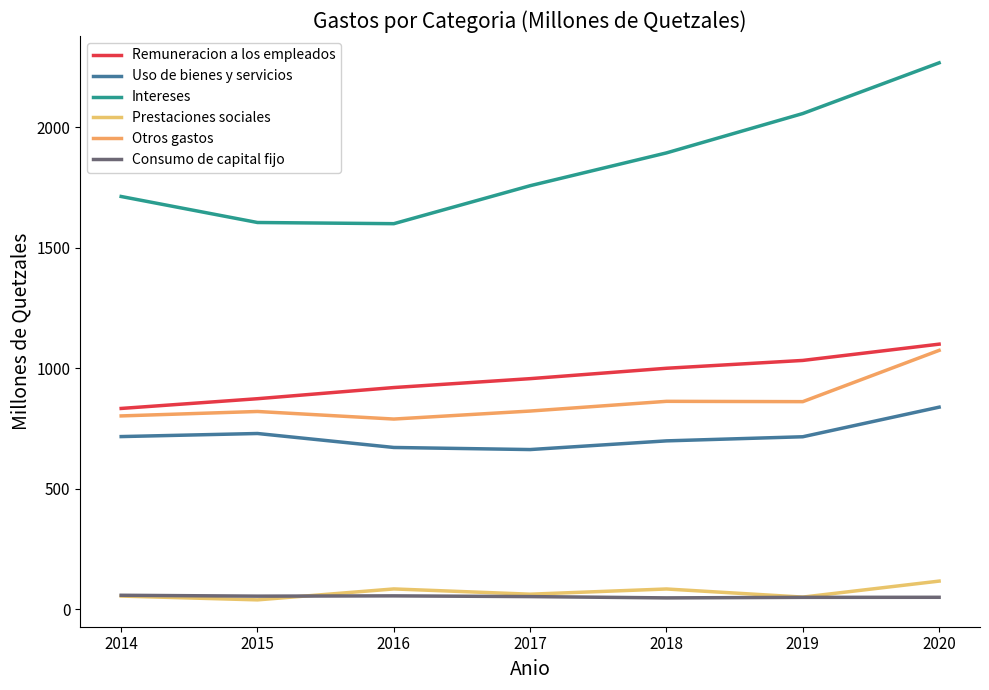

Which category has the highest value in the Remuneracion a los empleados series?

2020